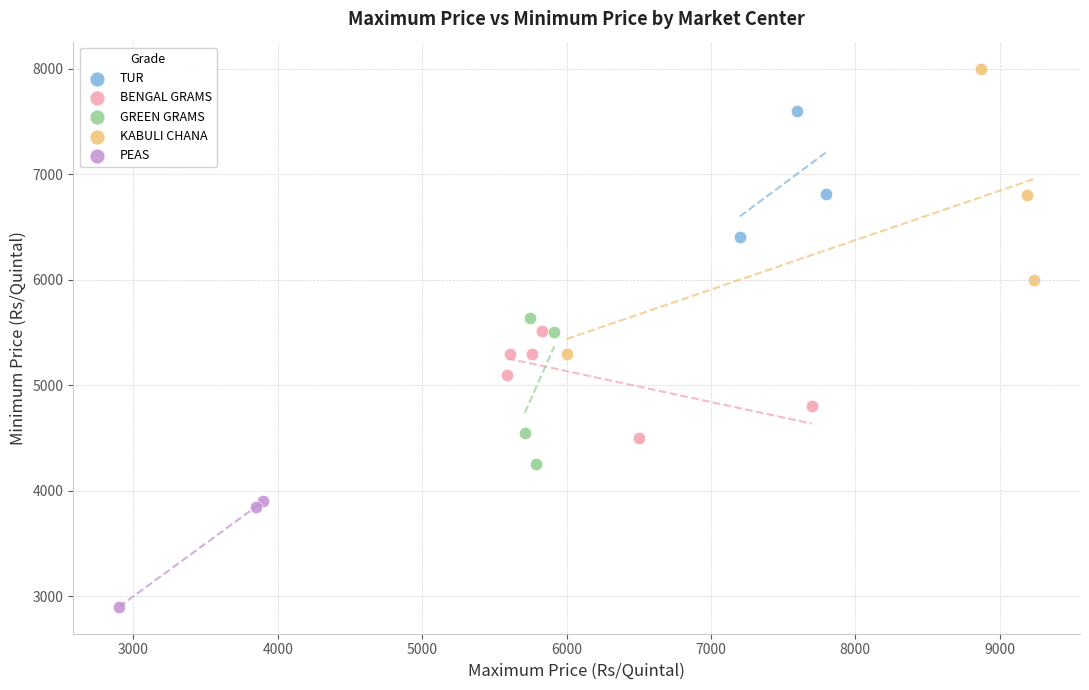

Which series has the widest spread of Y values?

KABULI CHANA